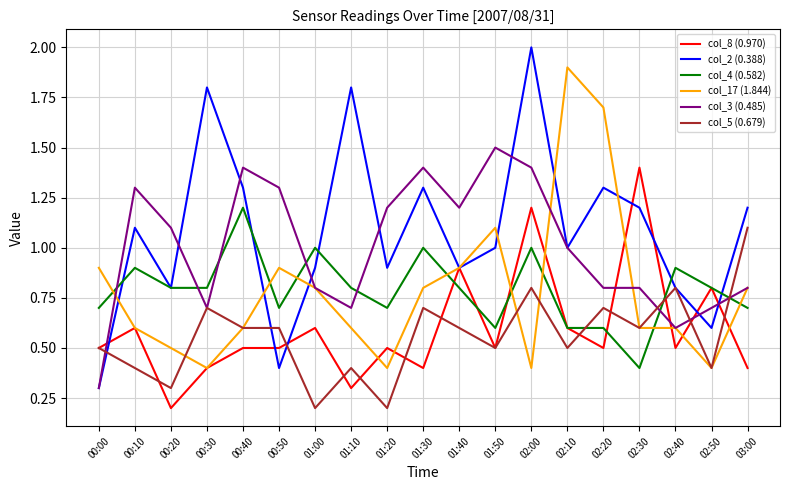

How many values in the col_3 (0.485) series are below 1?

9